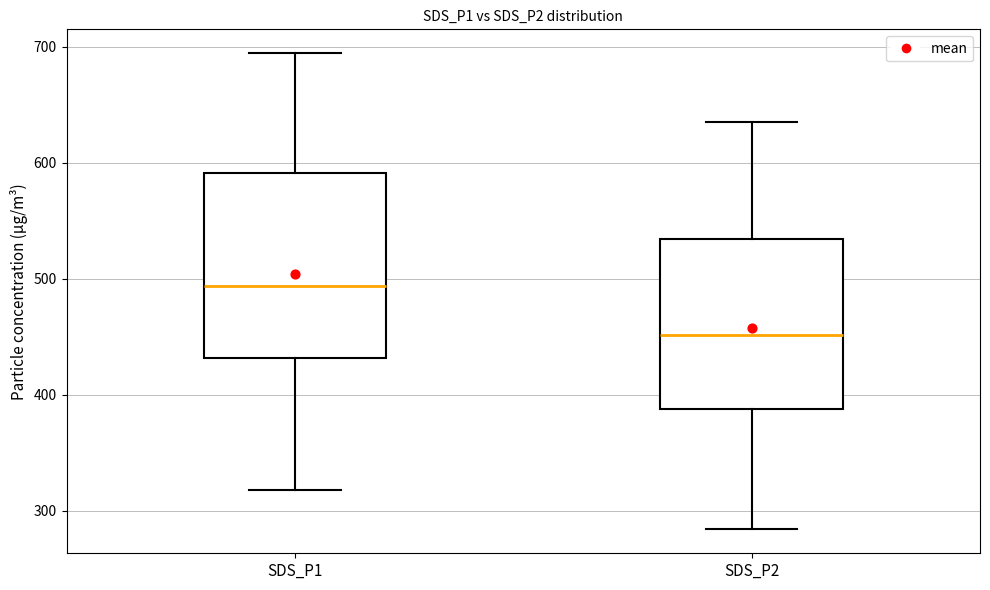

Reading left to right, transcribe this box plot: for each box, give where its median line is, the range the box spans, and where its two whiskers end, as read against the y-axis. The values are not printed on the chart, so give them approximately, as read against the axis.

SDS_P1: median 490, box 430 to 590, whiskers 320 to 690
SDS_P2: median 450, box 390 to 530, whiskers 280 to 640